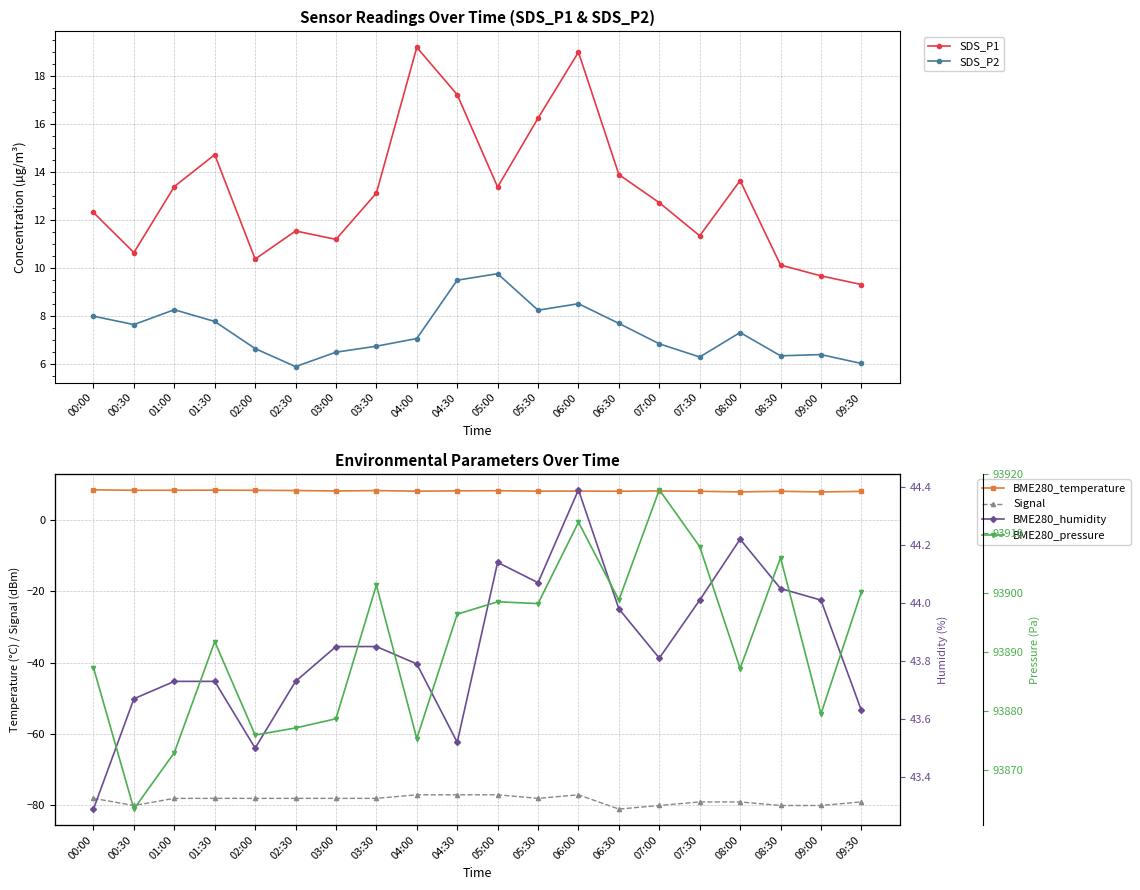

What is the value of the BME280_temperature point at the 3rd from the left?

8.4